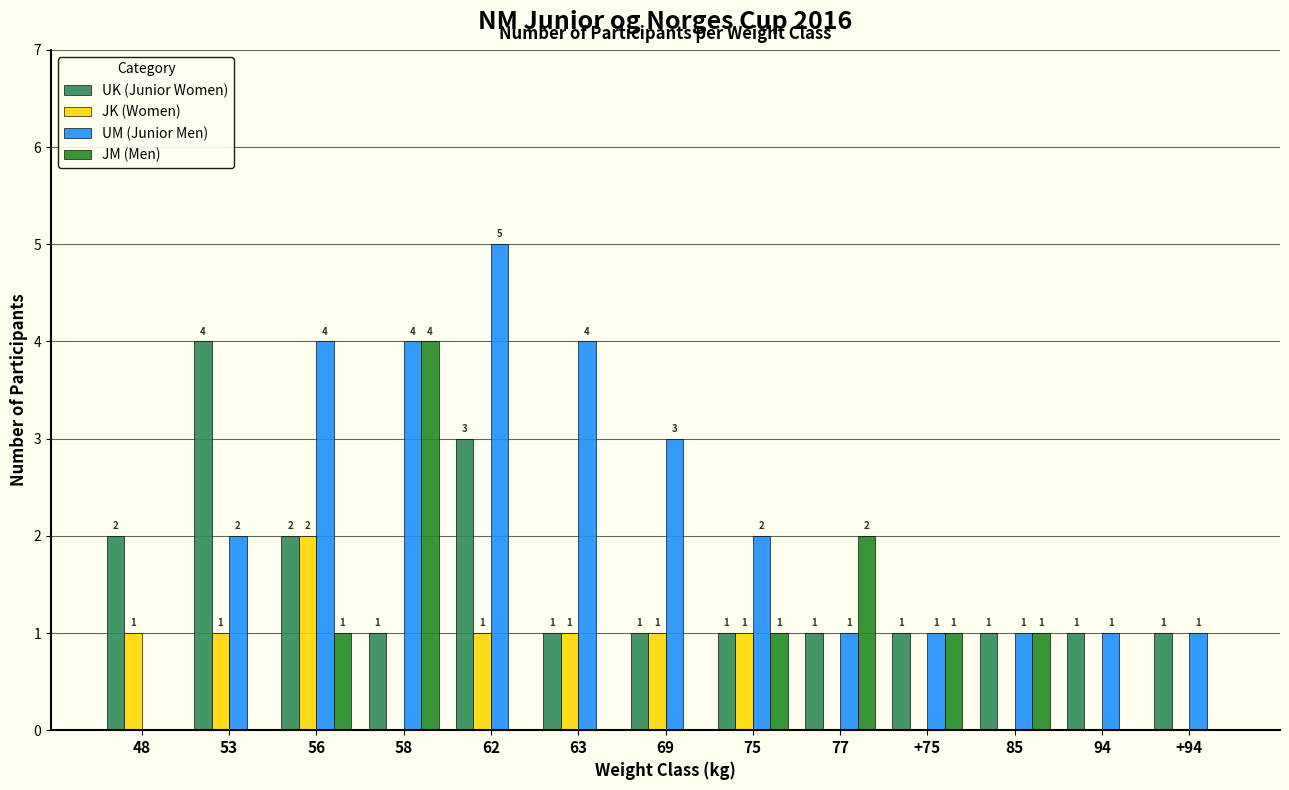

How many data points does each series have?

13